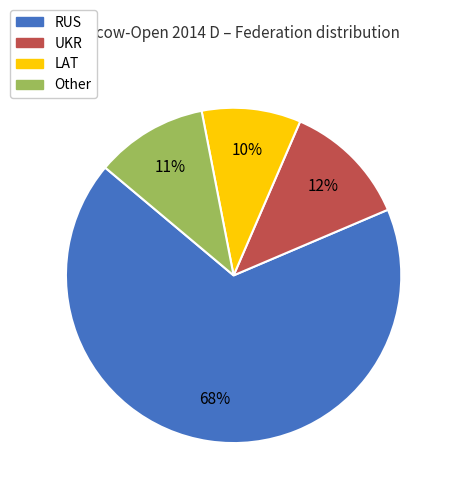

To the nearest percent, what portion does LAT represent?

10%